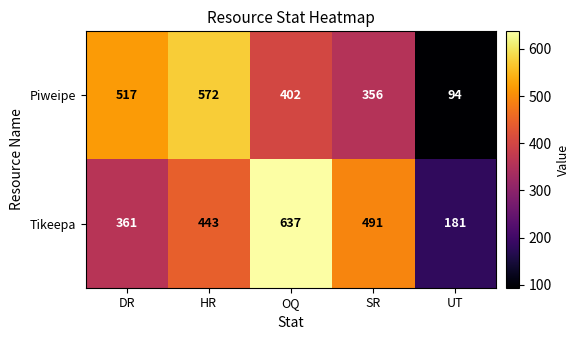

Count the Tikeepa values in the range 361 to 491.

3